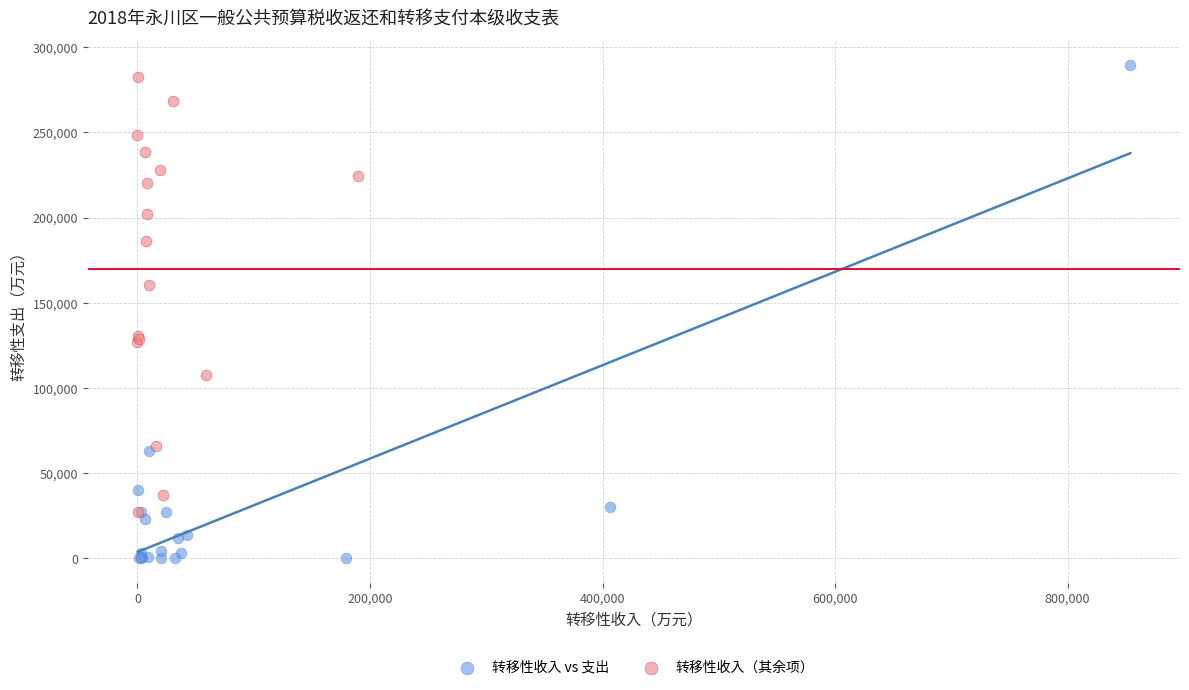

Which series reaches the minimum Y coordinate?

转移性收入 vs 支出